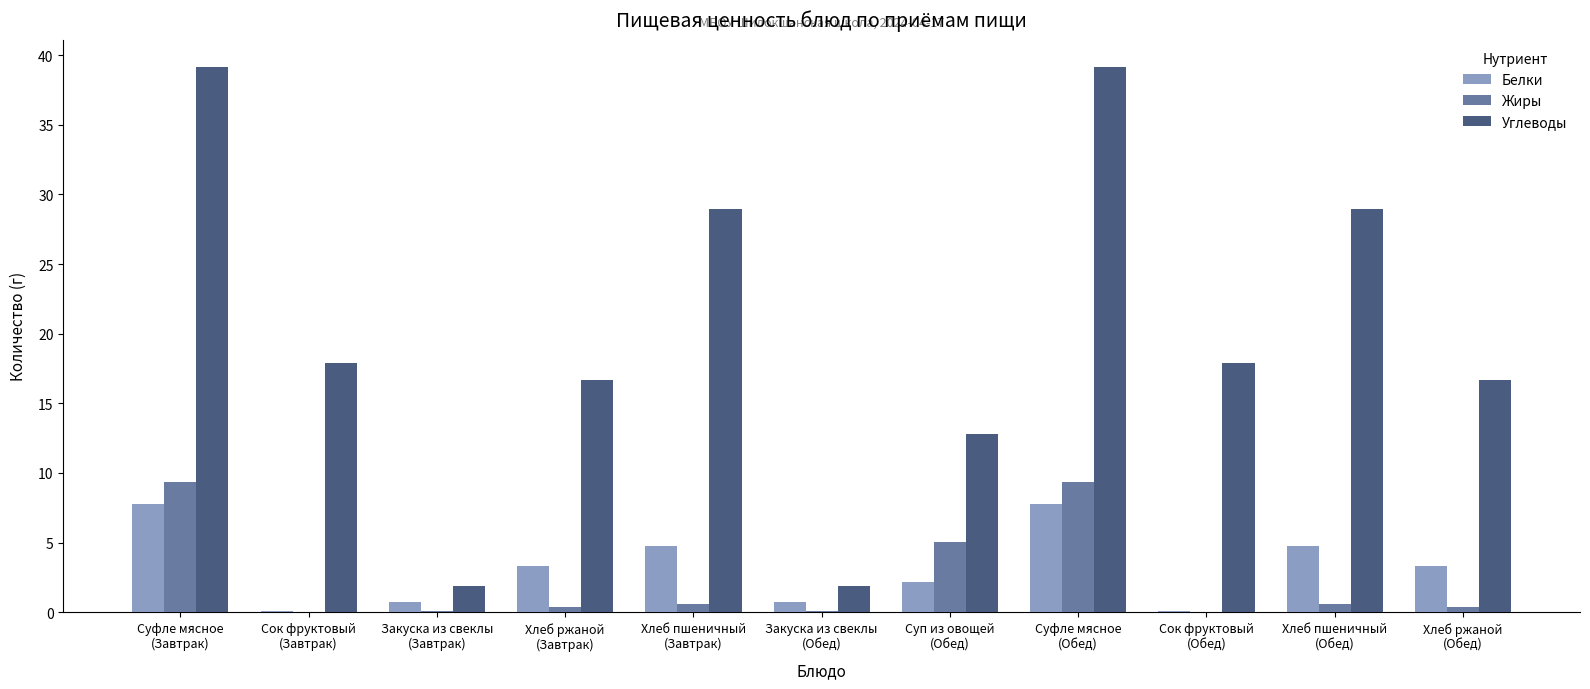

What is the maximum value shown in the chart?

39.2